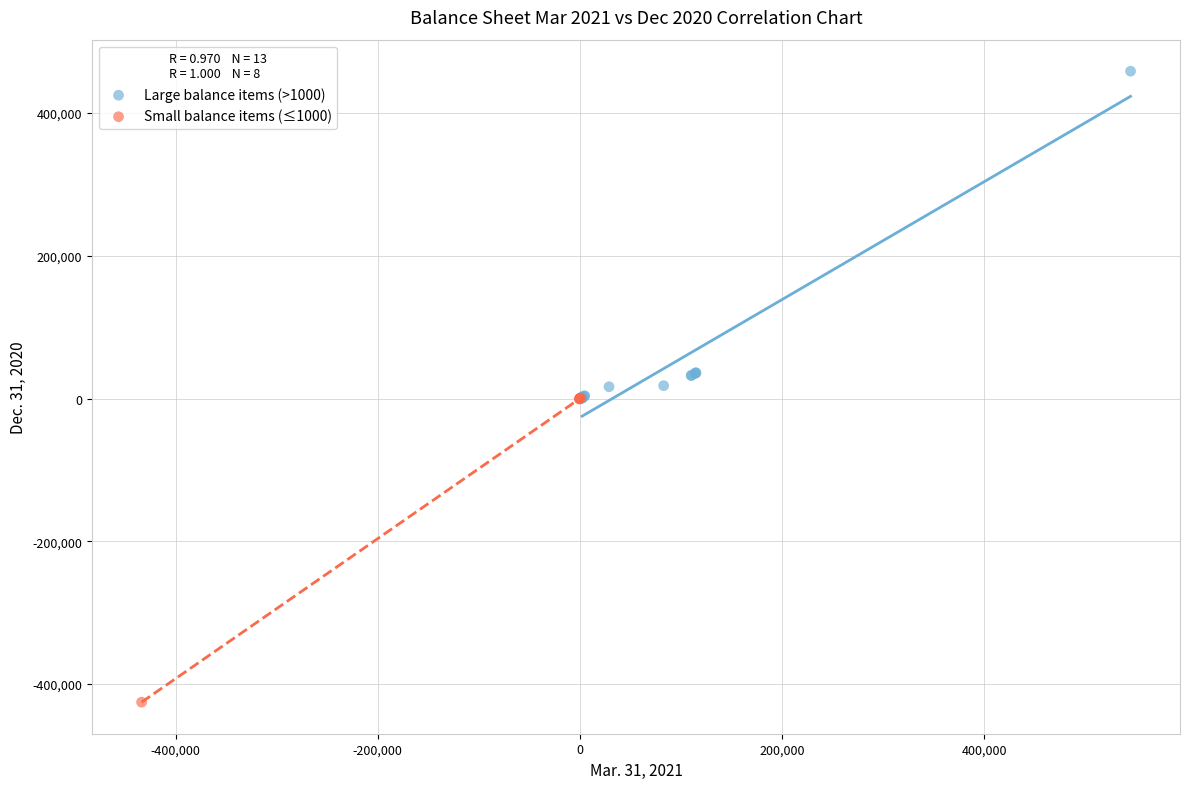

Which series contains the highest Y value?

Large balance items (>1000)